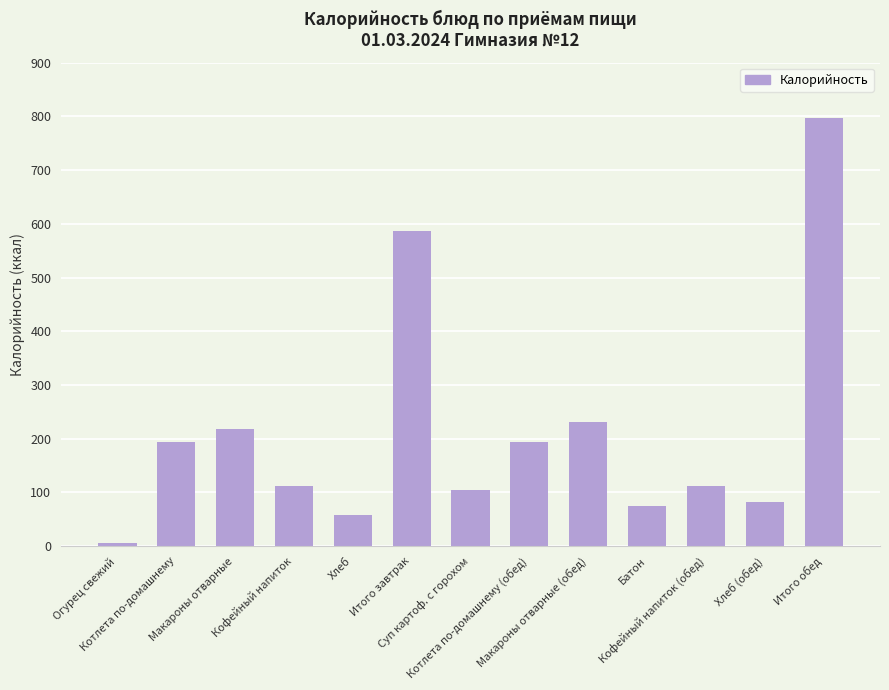

How many series are shown in this chart?

1